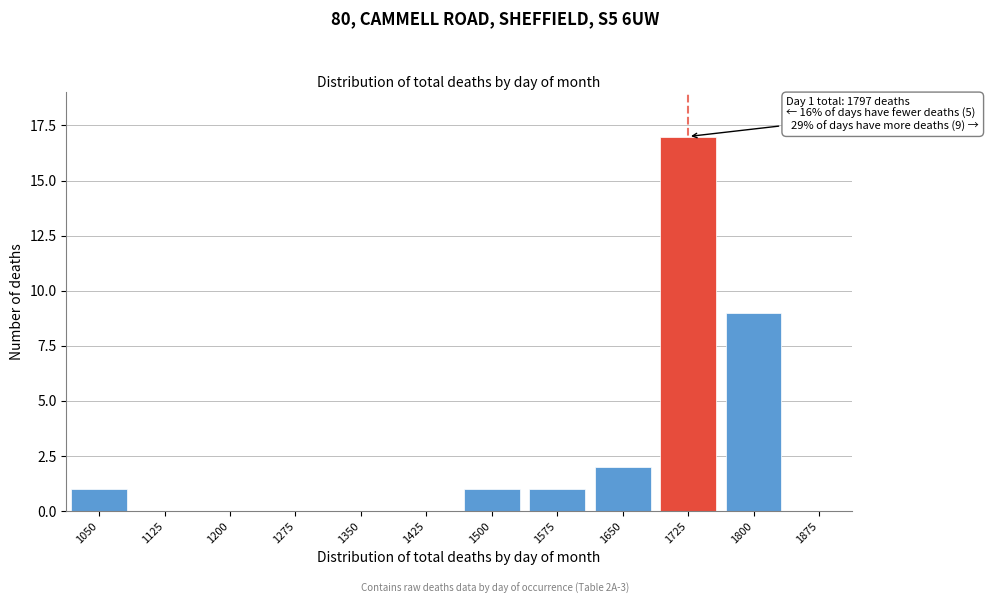

Reading left to right, extract all data points from this chart.

1050=1	1125=0	1200=0	1275=0	1350=0	1425=0	1500=1	1575=1	1650=2	1725=17	1800=9	1875=0